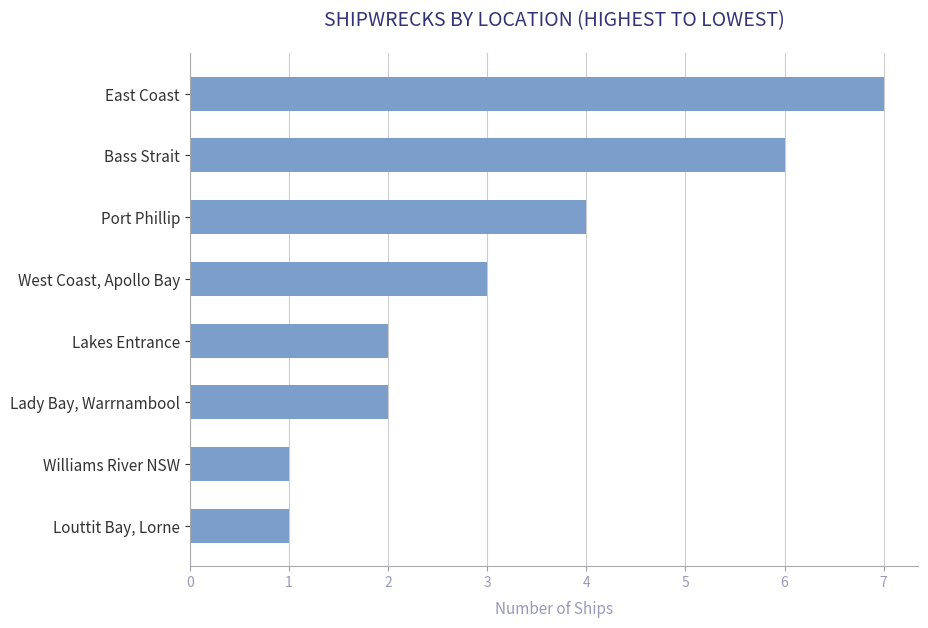

Reading bottom to top, what are all the values shown in this chart?

1	1	2	2	3	4	6	7